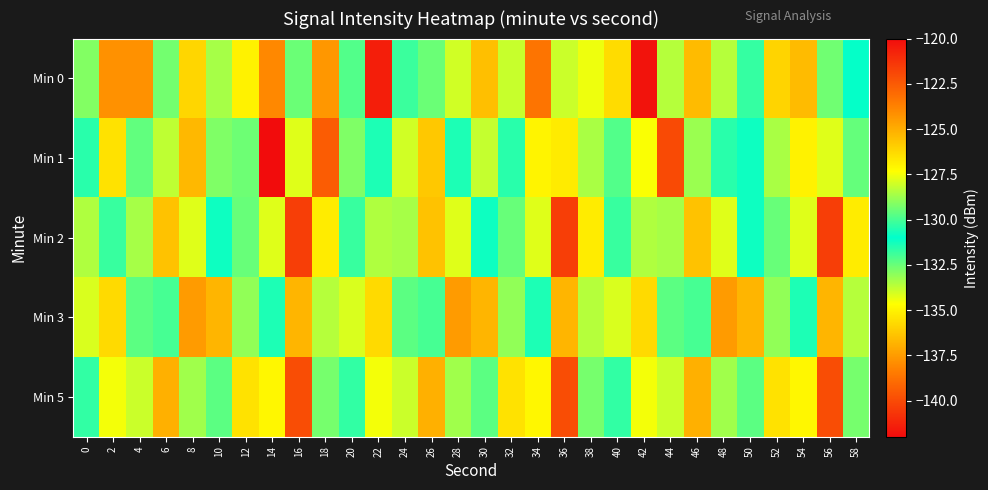

Reading right to left, what are all the values shown in this chart?

Min 0: 58=-131.1	56=-129.4	54=-136.6	52=-126.1	50=-131.8	48=-128.4	46=-125.4	44=-133.6	42=-120.2	40=-126.3	38=-134.4	36=-128.1	34=-123.3	32=-133.8	30=-125.5	28=-134.0	26=-129.5	24=-130.1	22=-141.4	20=-129.8	18=-124.4	16=-132.5	14=-123.9	12=-135.0	10=-133.4	8=-135.8	6=-132.7	4=-137.8	2=-124.2	0=-132.9
Min 1: 58=-129.6	56=-127.8	54=-135.0	52=-128.6	50=-130.8	48=-131.6	46=-128.8	44=-122.0	42=-134.6	40=-129.8	38=-128.6	36=-126.8	34=-127.0	32=-131.6	30=-133.8	28=-130.6	26=-125.8	24=-128.0	22=-130.6	20=-132.8	18=-122.6	16=-127.8	14=-120.0	12=-132.6	10=-132.8	8=-136.7	6=-128.3	4=-132.4	2=-135.5	0=-131.6
Min 2: 58=-126.8	56=-121.6	54=-134.2	52=-129.5	50=-131.2	48=-127.8	46=-125.6	44=-133.4	42=-128.5	40=-130.2	38=-126.8	36=-121.6	34=-134.2	32=-129.5	30=-131.2	28=-127.8	26=-125.6	24=-133.4	22=-128.5	20=-130.2	18=-126.8	16=-121.6	14=-134.2	12=-129.5	10=-131.2	8=-127.8	6=-125.6	4=-133.4	2=-130.2	0=-128.5
Min 3: 58=-133.6	56=-125.2	54=-131.4	52=-128.9	50=-136.8	48=-124.5	46=-132.0	44=-129.7	42=-126.3	40=-134.1	38=-133.6	36=-125.2	34=-131.4	32=-128.9	30=-136.8	28=-124.5	26=-132.0	24=-129.7	22=-126.3	20=-134.1	18=-133.6	16=-125.2	14=-131.4	12=-128.9	10=-136.8	8=-124.5	6=-132.0	4=-129.7	2=-126.3	0=-134.1
Min 5: 58=-129.3	56=-122.1	54=-134.9	52=-126.5	50=-132.3	48=-128.7	46=-125.1	44=-133.9	42=-127.5	40=-130.3	38=-129.3	36=-122.1	34=-134.9	32=-126.5	30=-132.3	28=-128.7	26=-125.1	24=-133.9	22=-127.5	20=-130.3	18=-129.3	16=-122.1	14=-134.9	12=-126.5	10=-132.3	8=-128.7	6=-125.1	4=-133.9	2=-127.5	0=-130.3